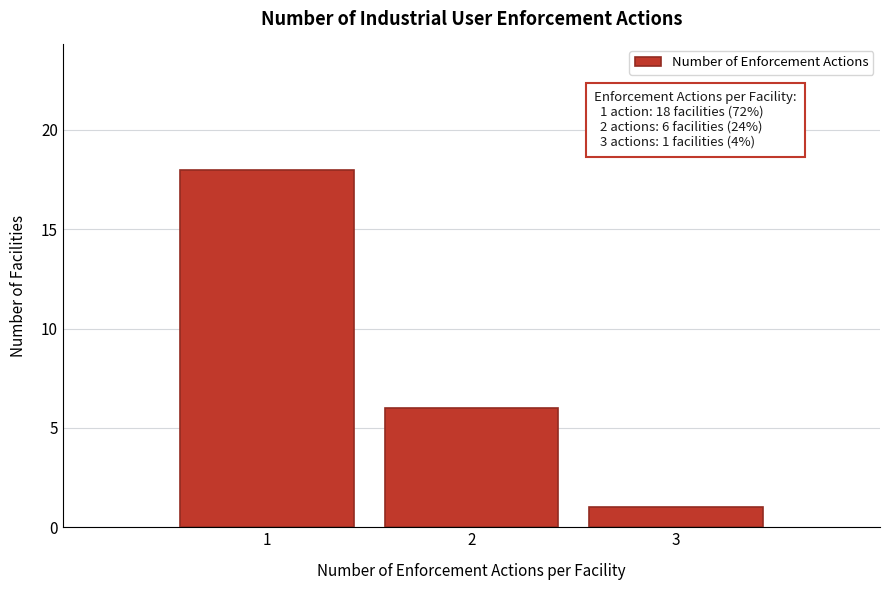

Reading right to left, what are all the values shown in this chart?

3=1	2=6	1=18